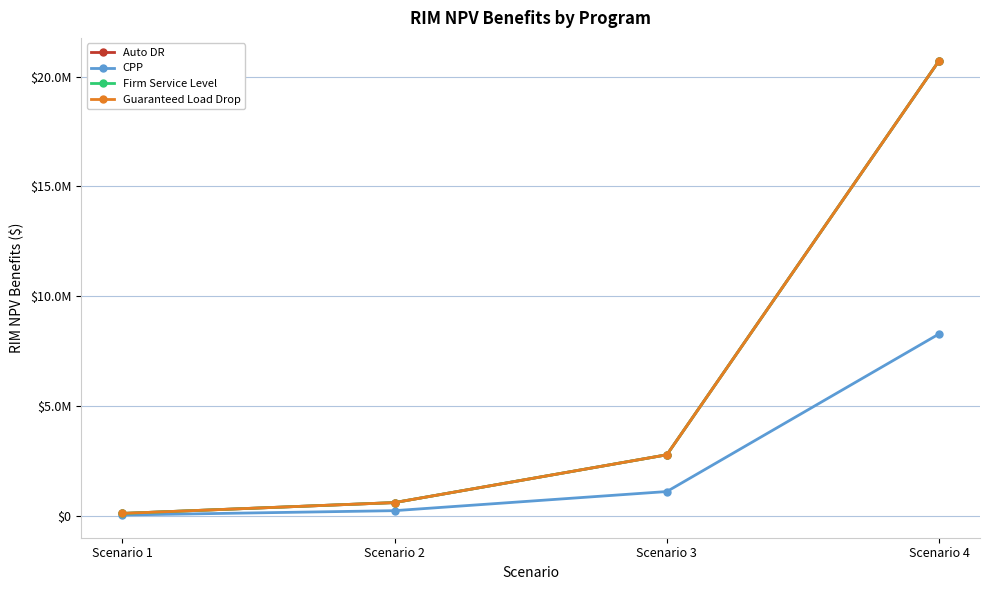

Is this an area chart (filled region under the line)?

No